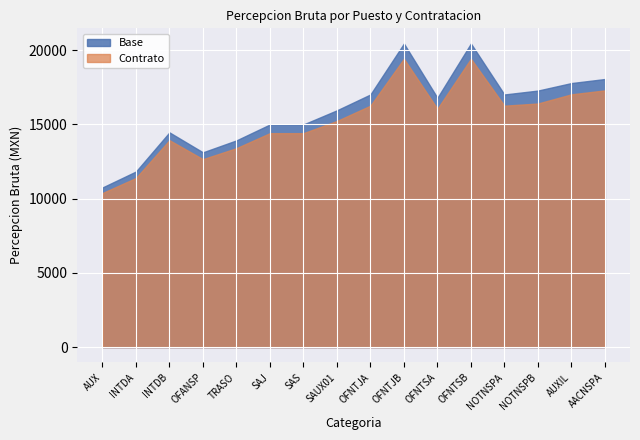

List the series in order of their overall mean, highest first.

Base, Contrato